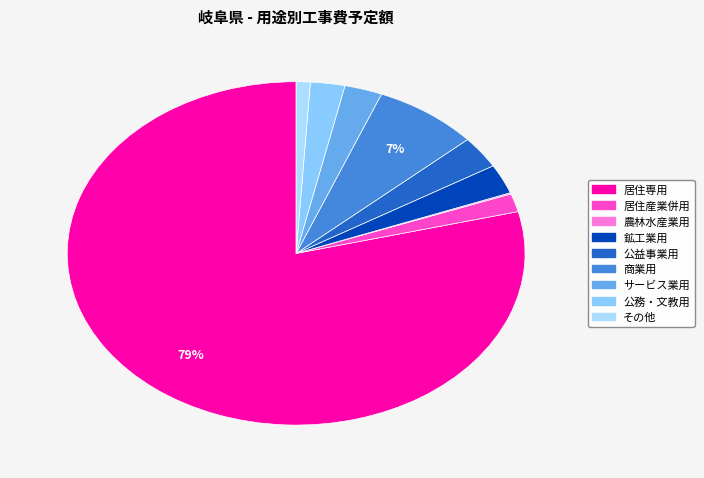

How many slices are in this pie chart?

9